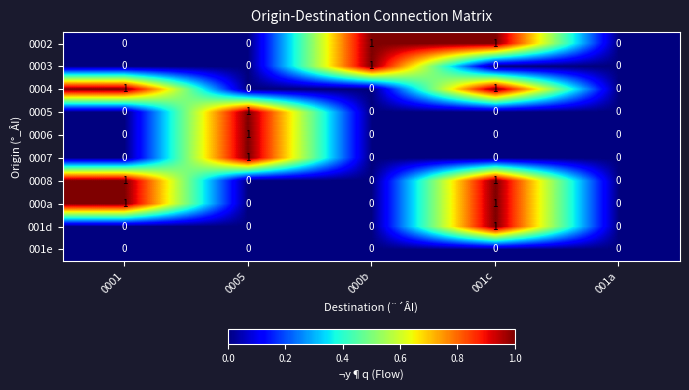

At which category is the sum across all series the highest?

001c